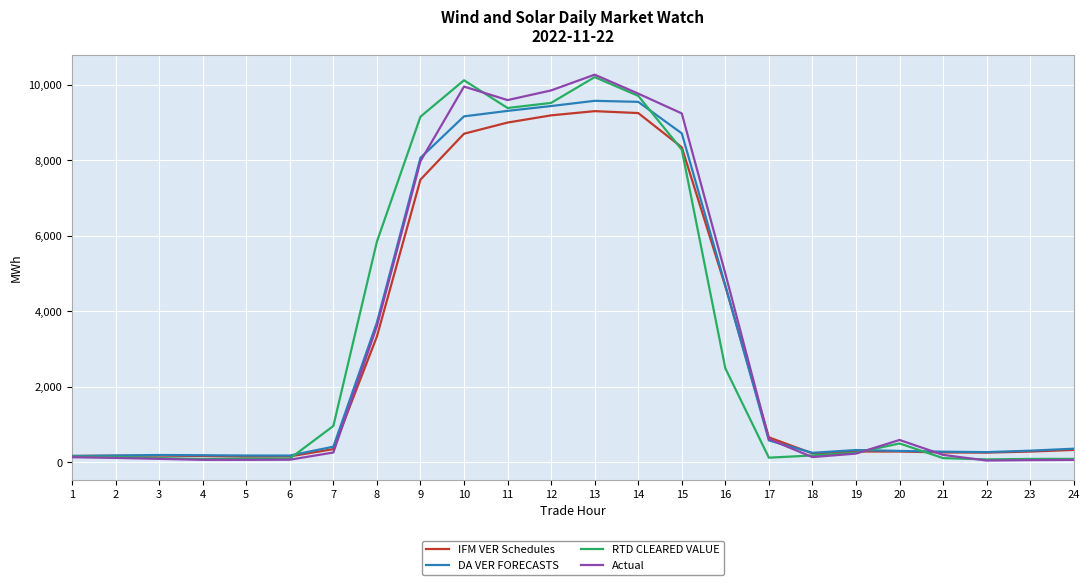

Between 10 and 16, which series saw the biggest shift?

RTD CLEARED VALUE